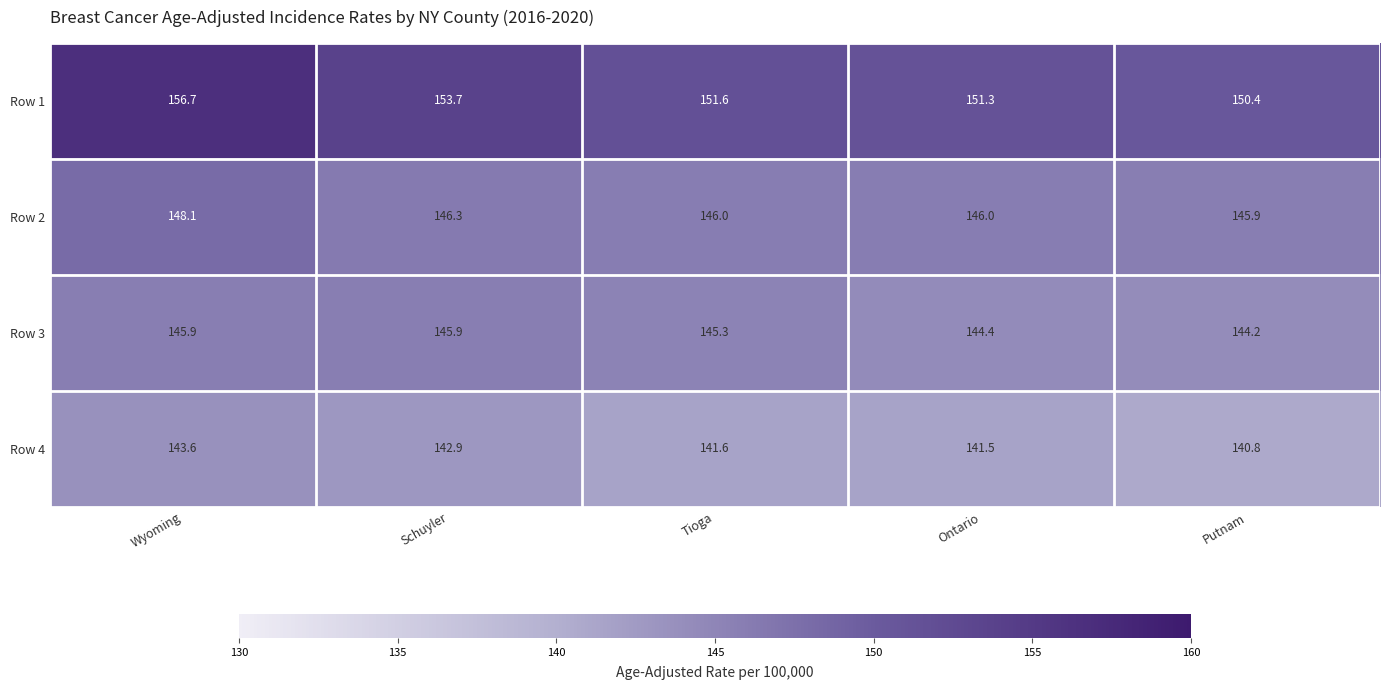

At which label is Row 3 closest to 145?

Tioga